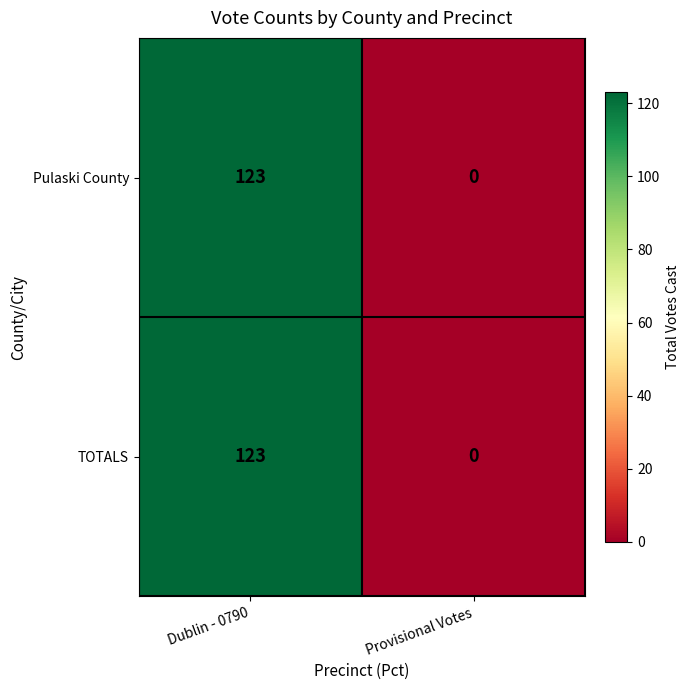

Reading left to right, list all the values displayed in this chart.

Pulaski County: Dublin - 0790=123	Provisional Votes=0
TOTALS: Dublin - 0790=123	Provisional Votes=0